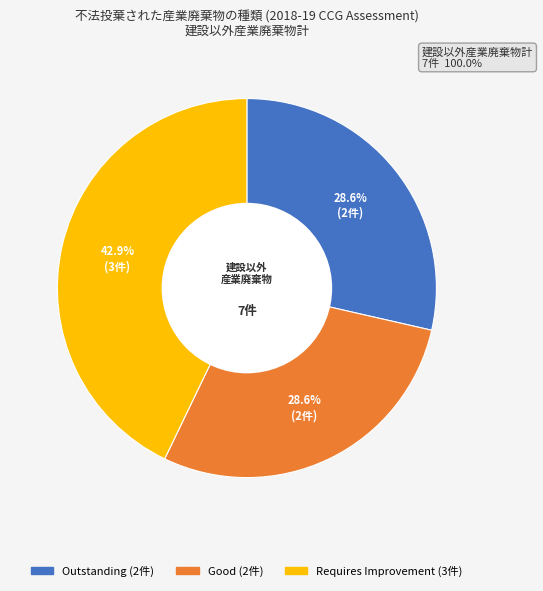

Which slice is the largest?

Requires Improvement